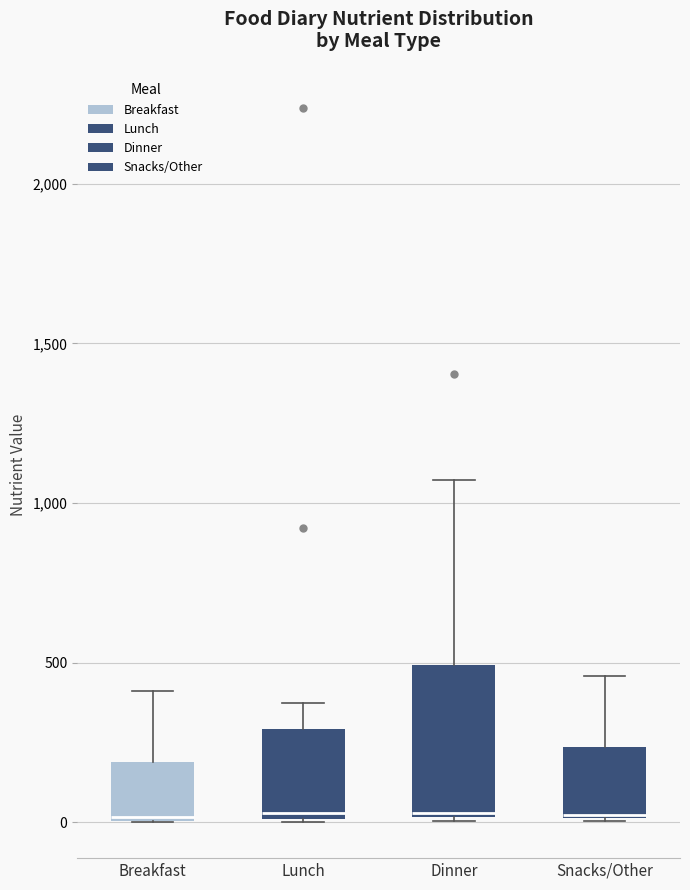

Reading left to right, transcribe this box plot: for each box, give where its median line is, the range the box spans, and where its two whiskers end, as read against the y-axis. The values are not printed on the chart, so give them approximately, as read against the axis.

Breakfast: median 0, box 0 to 200, whiskers 0 to 400
Lunch: median 50, box 0 to 300, whiskers 0 to 400
Dinner: median 50, box 0 to 500, whiskers 0 to 1050
Snacks/Other: median 0, box 0 to 250, whiskers 0 to 450